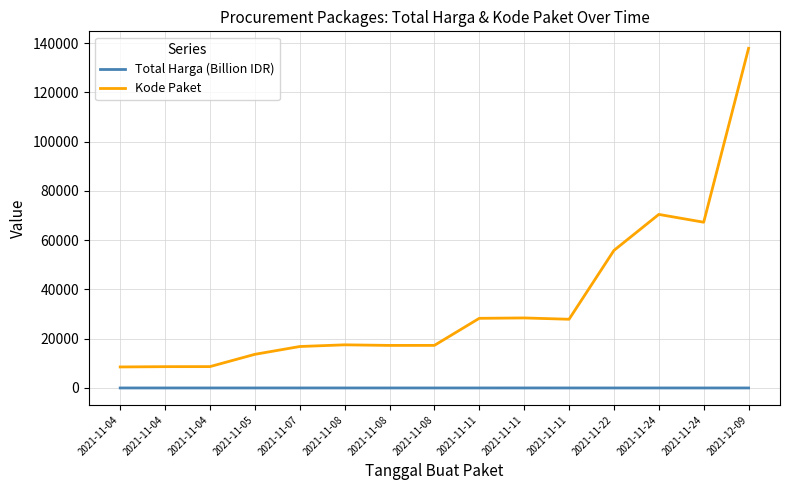

What is the label of the 14th point from the right?

2021-11-04